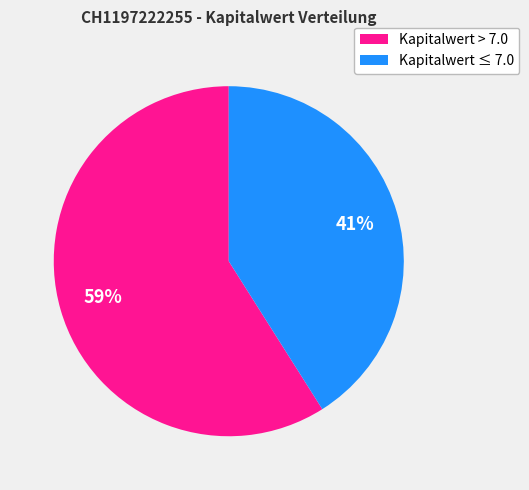

What is the smallest slice in the pie chart?

Kapitalwert ≤ 7.0